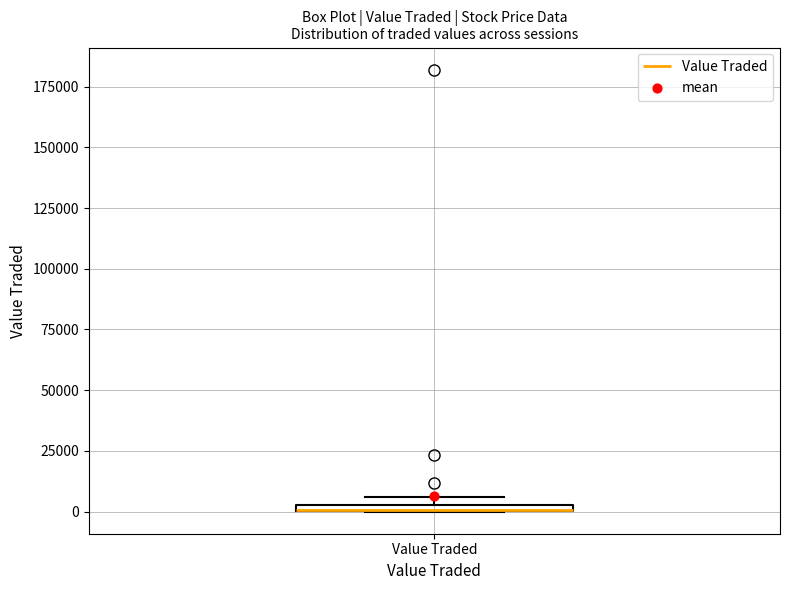

Where is the upper edge of the box for Value Traded on the y-axis? The values are not printed on the chart, so give them approximately, as read against the axis.

5000